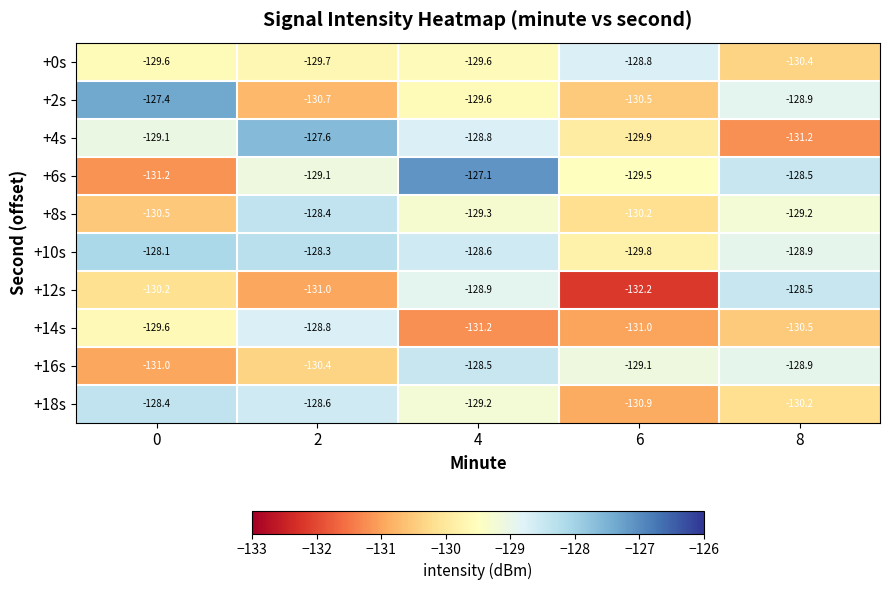

Rank the series at 2 from highest to lowest value.

+4s, +10s, +8s, +18s, +14s, +6s, +0s, +16s, +2s, +12s